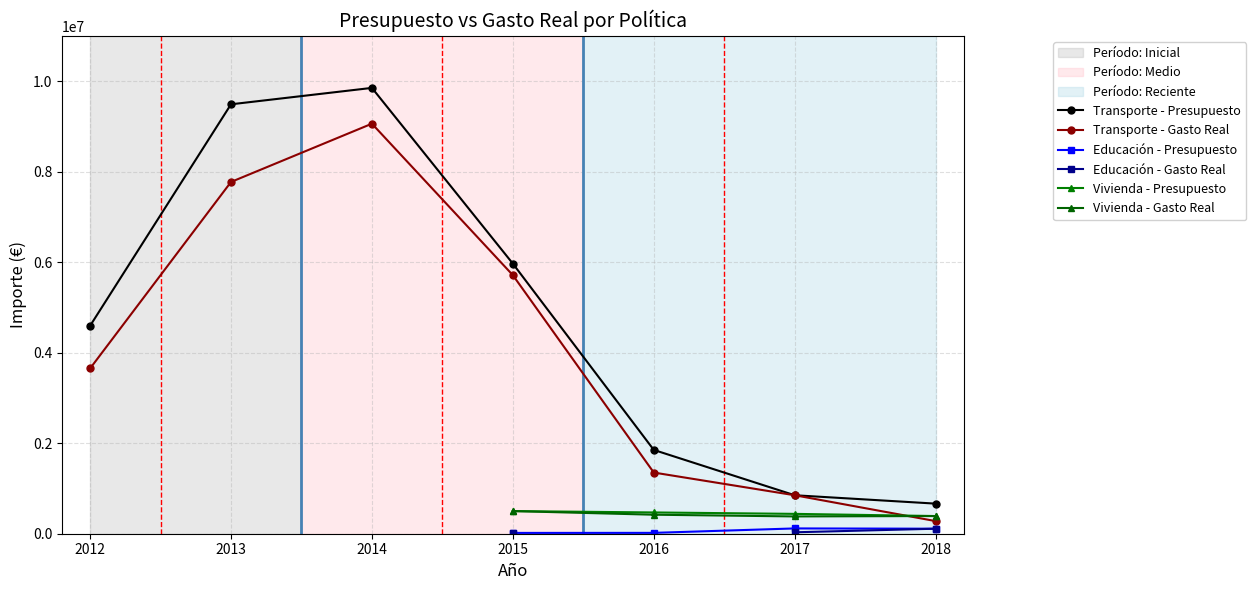

The value of Educación - Gasto Real at 2017 is 13820.9. True or false?

False